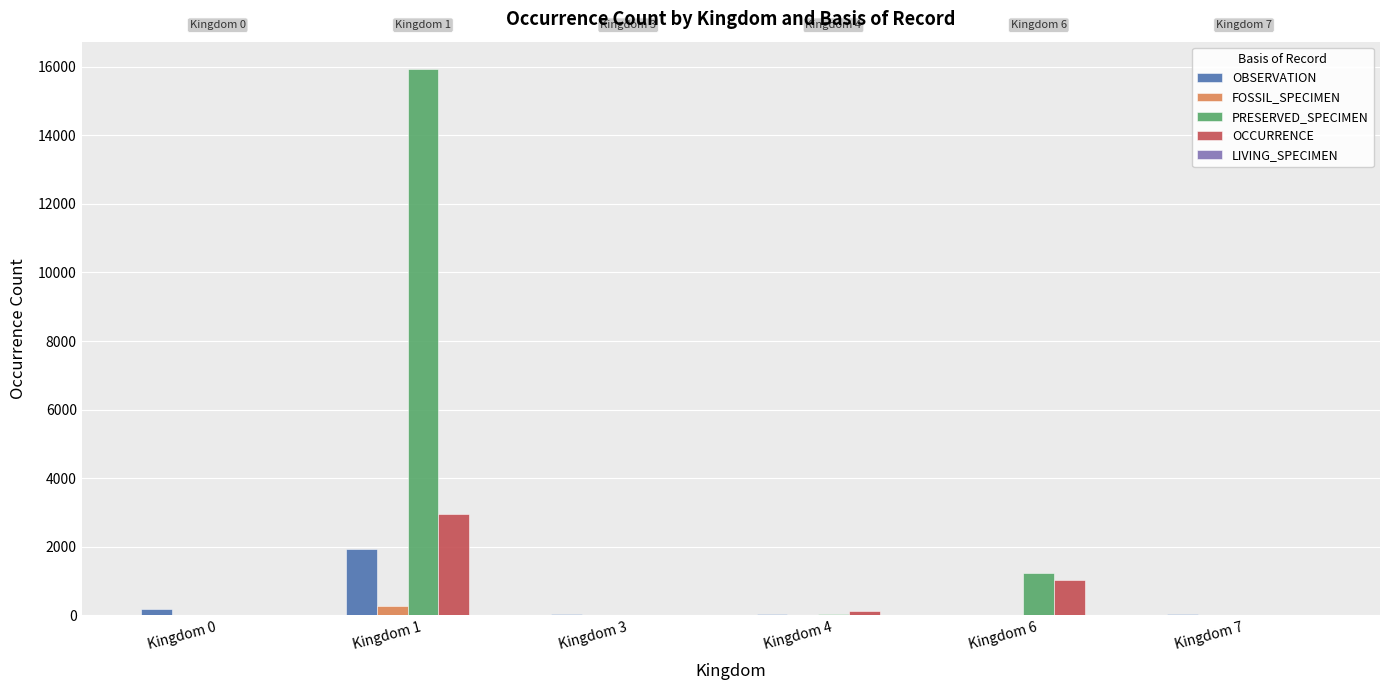

What is the sum of all FOSSIL_SPECIMEN values?

288